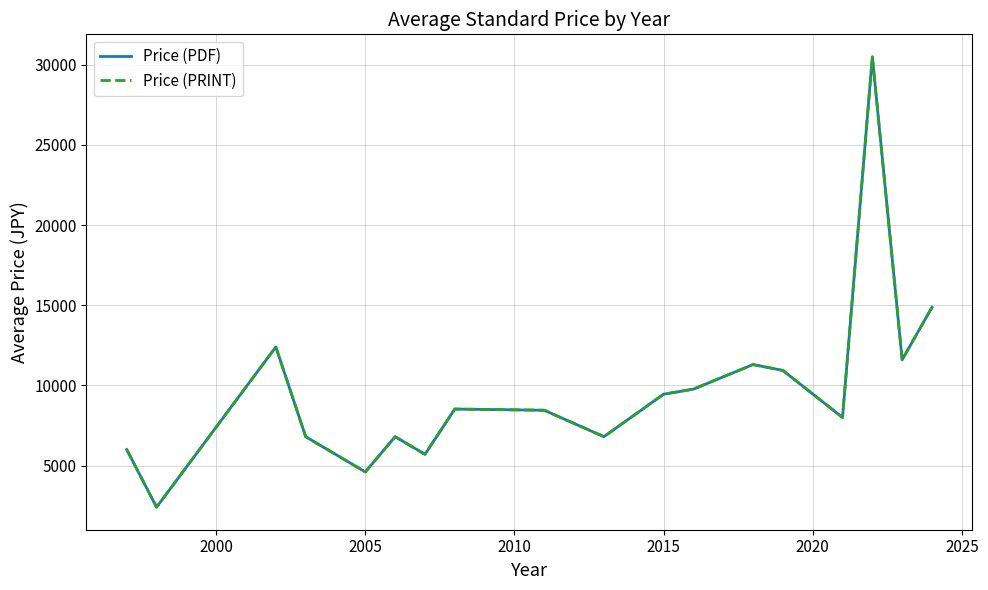

What is the difference between the maximum and minimum values in the Price (PRINT) series?

28100.0